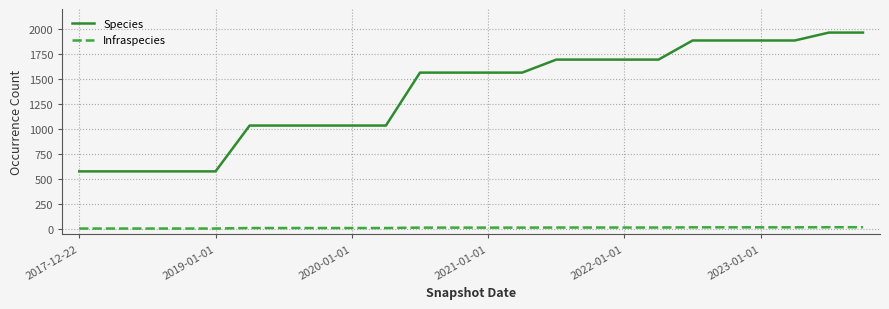

True or false: Infraspecies and Species cross at least once.

False